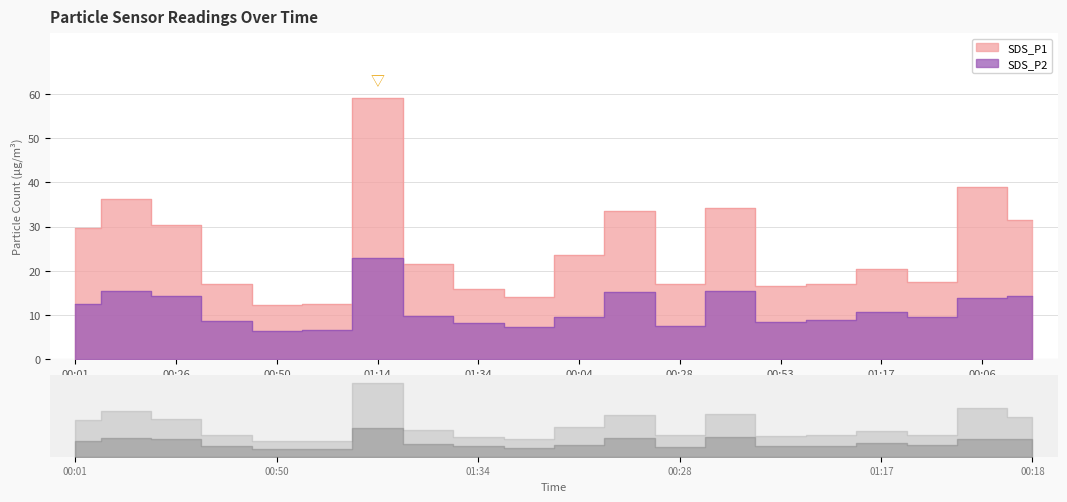

At which category does SDS_P1 reach its first local peak?

00:14